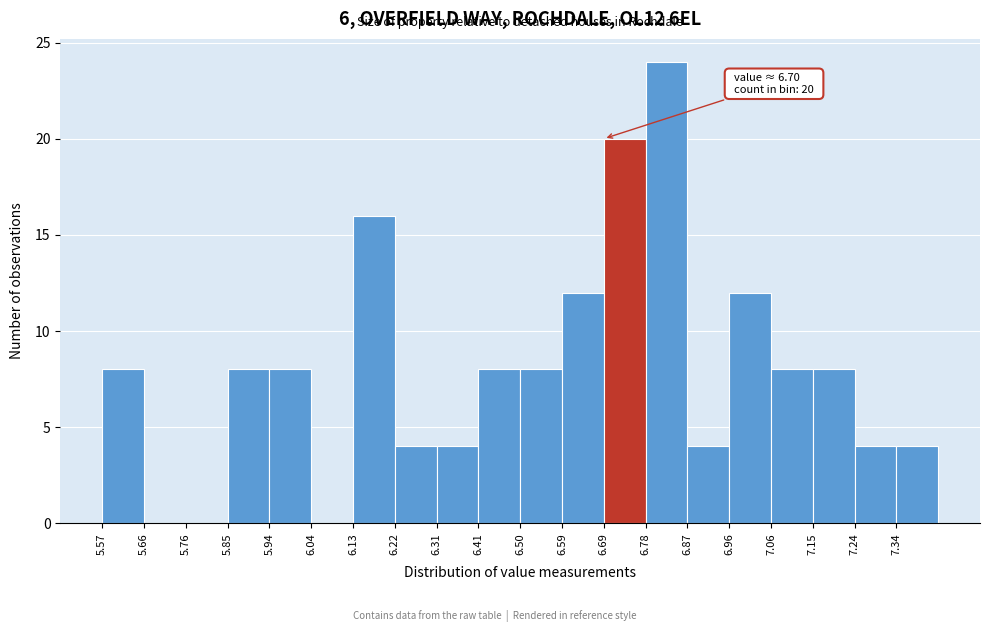

Which range on the x-axis has the tallest bar?

6.779 to 6.872